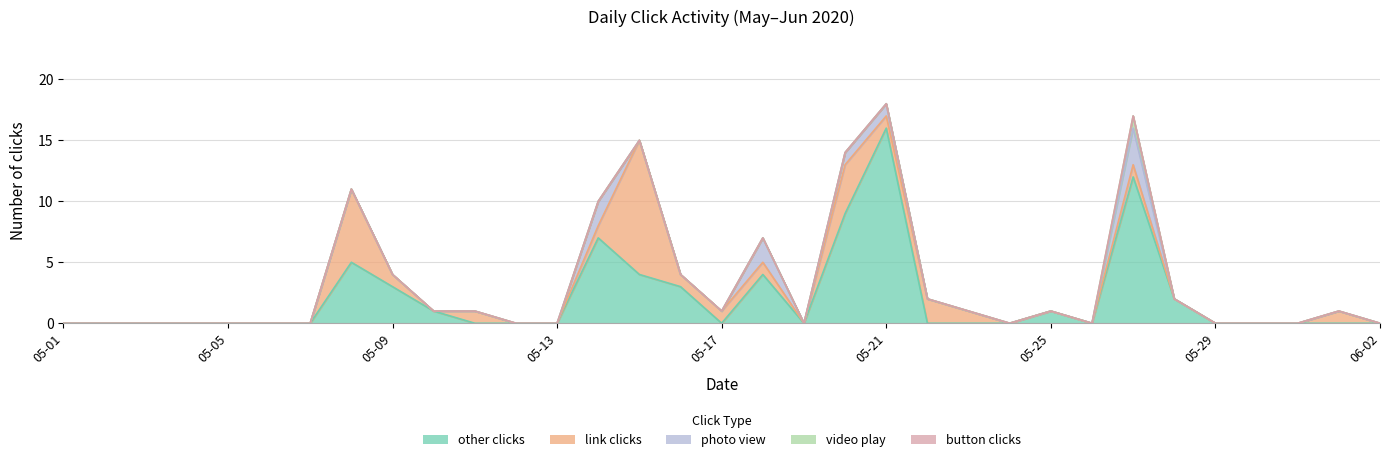

Reading right to left, what are all the values shown in this chart?

other clicks: 0	0	0	0	0	2	12	0	1	0	0	0	16	9	0	4	0	3	4	7	0	0	0	1	3	5	0	0	0	0	0	0	0
link clicks: 0	1	0	0	0	0	1	0	0	0	1	2	1	4	0	1	1	1	11	1	0	0	1	0	1	6	0	0	0	0	0	0	0
photo view: 0	0	0	0	0	0	3	0	0	0	0	0	1	1	0	2	0	0	0	2	0	0	0	0	0	0	0	0	0	0	0	0	0
video play: 0	0	0	0	0	0	1	0	0	0	0	0	0	0	0	0	0	0	0	0	0	0	0	0	0	0	0	0	0	0	0	0	0
button clicks: 0	0	0	0	0	0	0	0	0	0	0	0	0	0	0	0	0	0	0	0	0	0	0	0	0	0	0	0	0	0	0	0	0